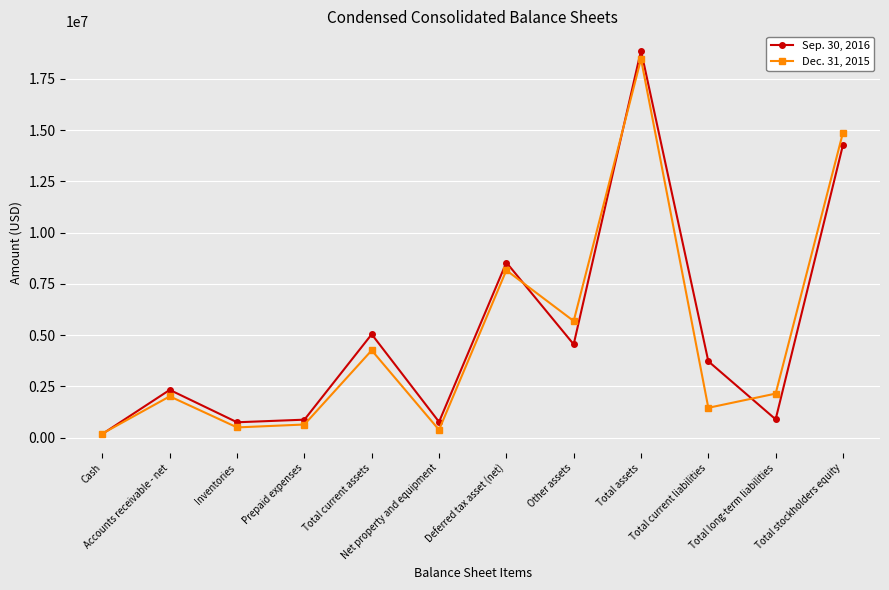

Which label corresponds to the smallest value in the chart?

Cash